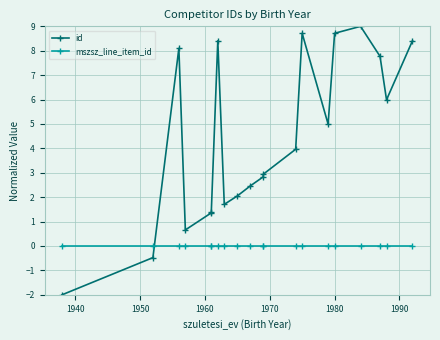

Reading left to right, extract all data points from this chart.

id: -2.0	-0.5	8.1	0.7	1.4	1.4	8.4	1.7	2.0	2.5	2.8	2.9	4.0	8.7	5.0	8.7	9.0	7.8	6.0	8.4
mszsz_line_item_id: 0.0	0.0	0.0	0.0	0.0	0.0	0.0	0.0	0.0	0.0	0.0	0.0	0.0	0.0	0.0	0.0	0.0	0.0	0.0	0.0